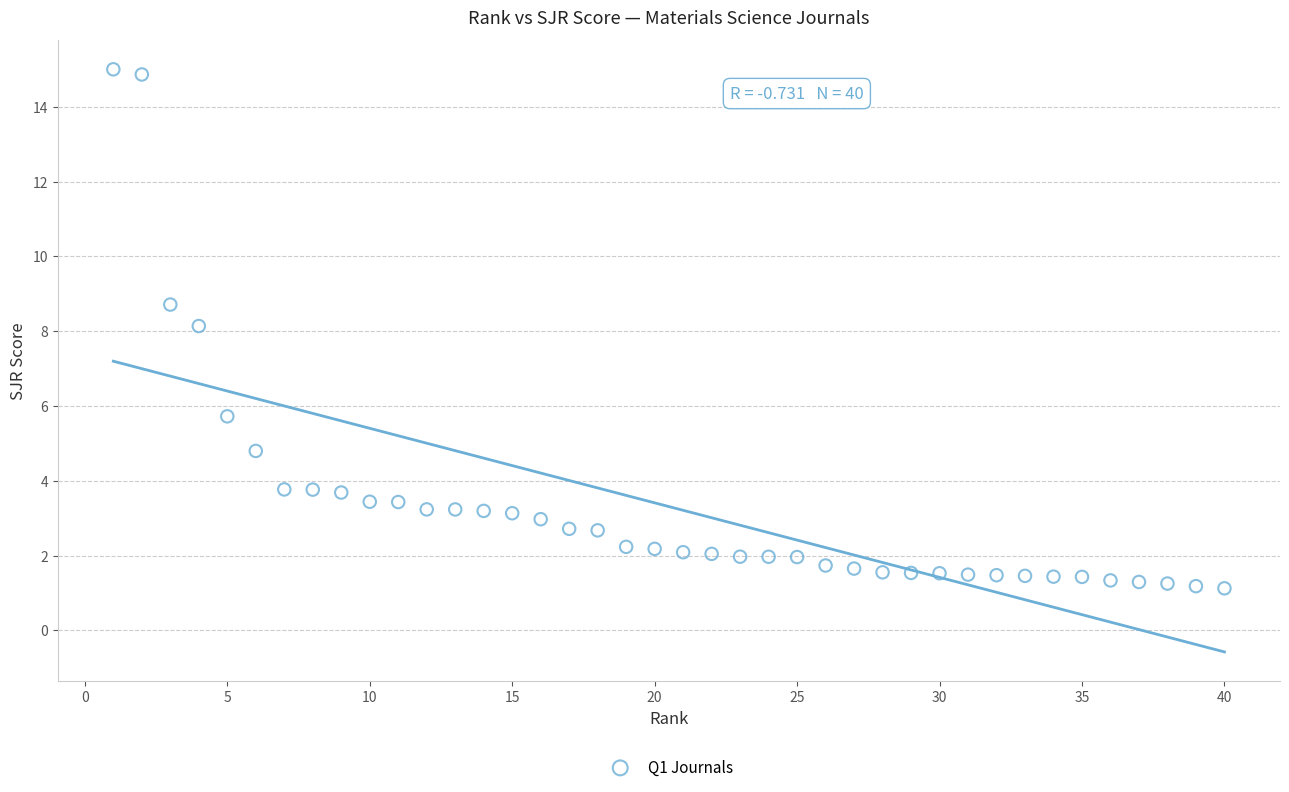

What is the range of X values (max minus min)?

39.0